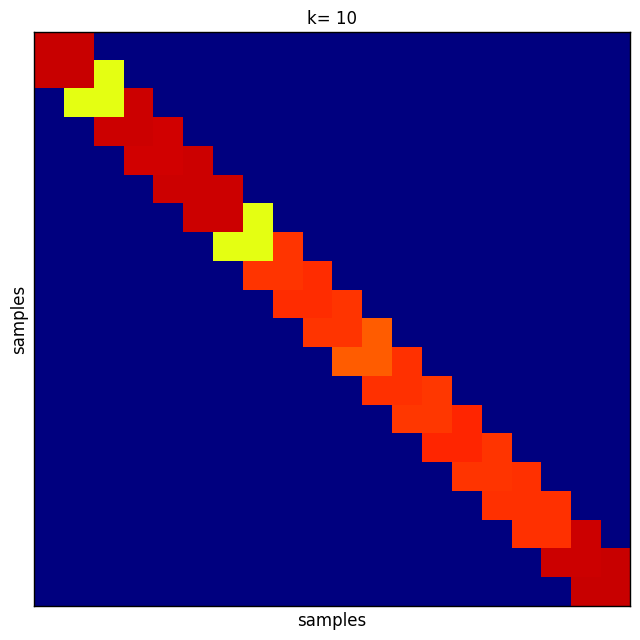

How many distinct data groups are displayed?

20